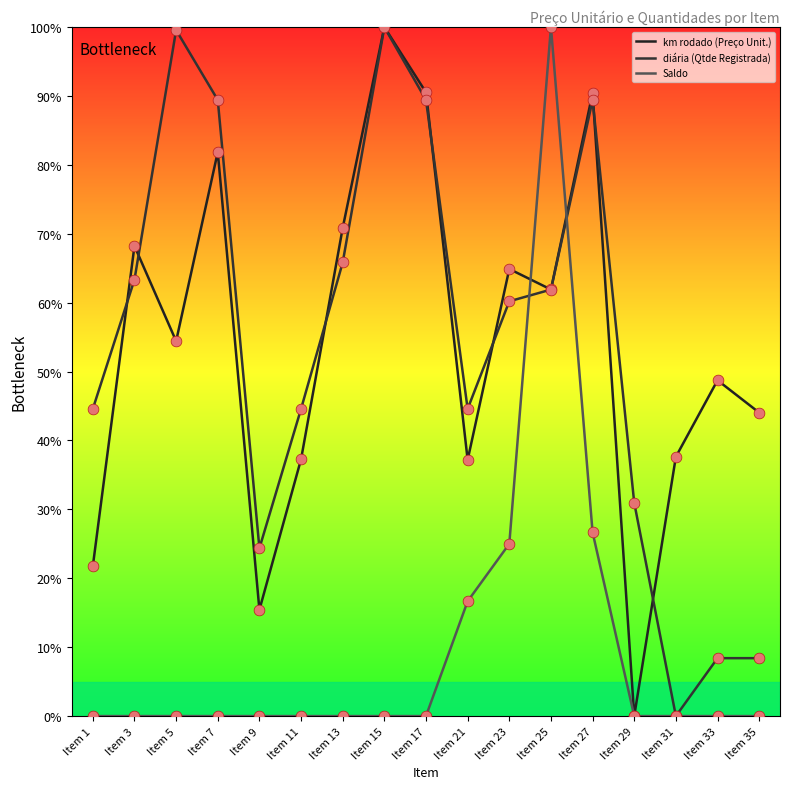

What are all the series names shown in the legend?

km rodado (Preço Unit.), diária (Qtde Registrada), Saldo